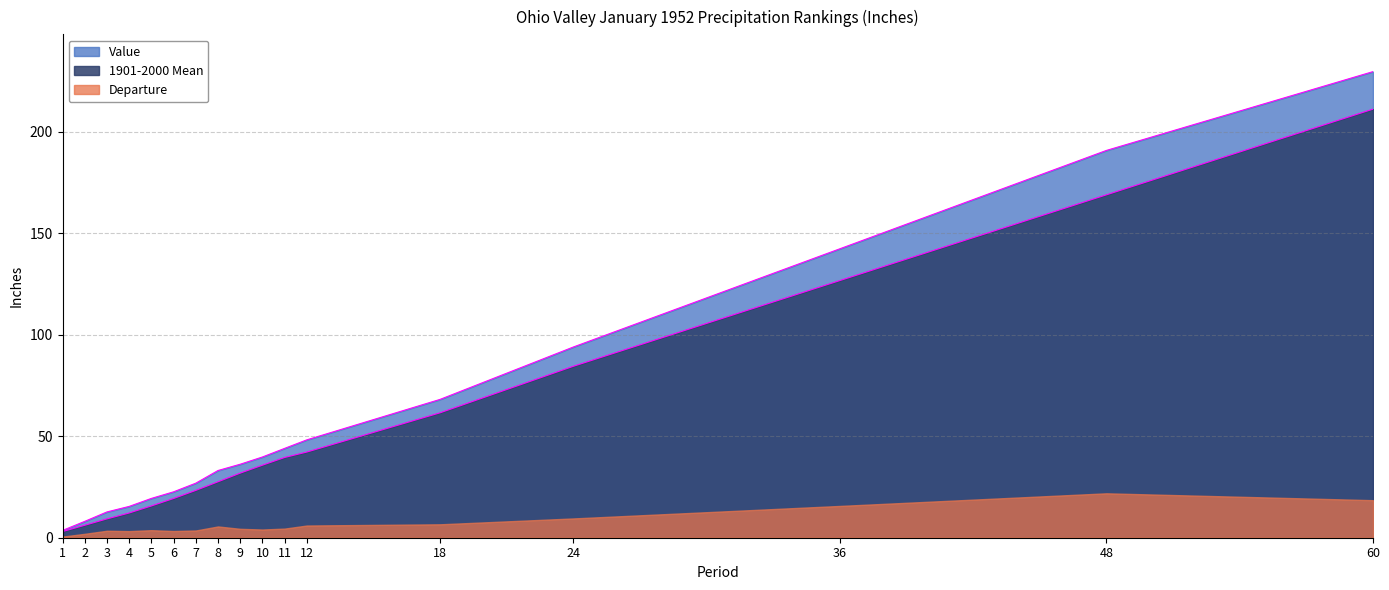

At 7, list the series in order from smallest to largest.

Departure, 1901-2000 Mean, Value